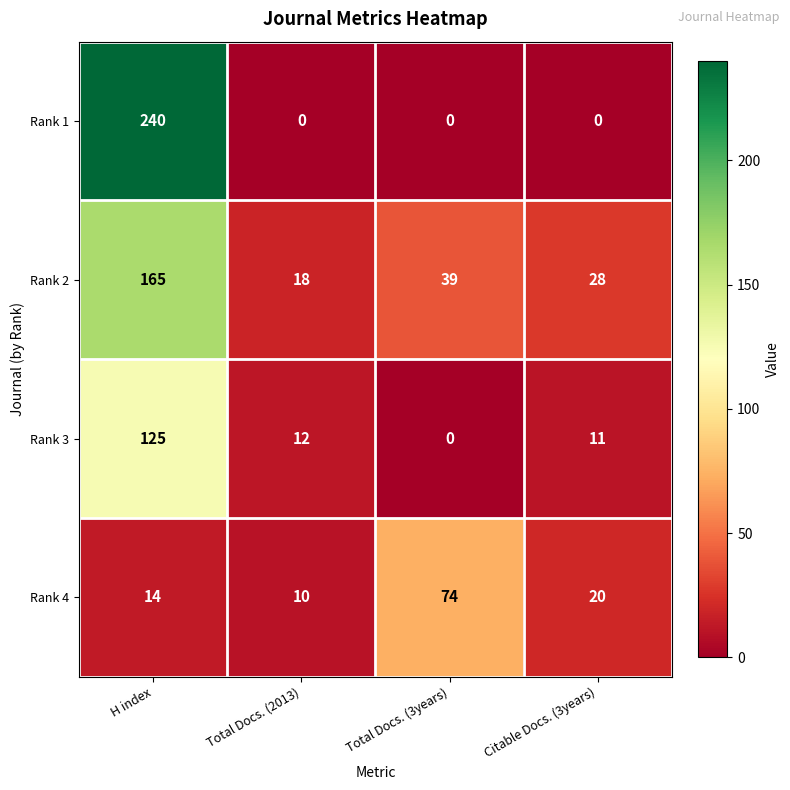

Between Total Docs. (2013) and Total Docs. (3years), which series saw the biggest shift?

Rank 4